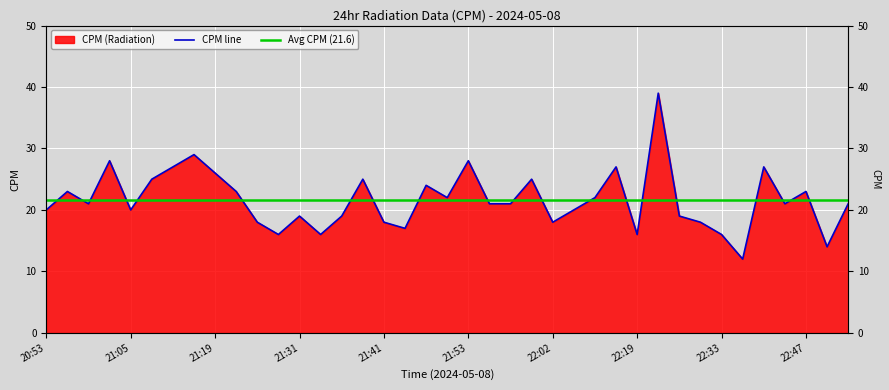

What is the total value across all series at 25?

41.6